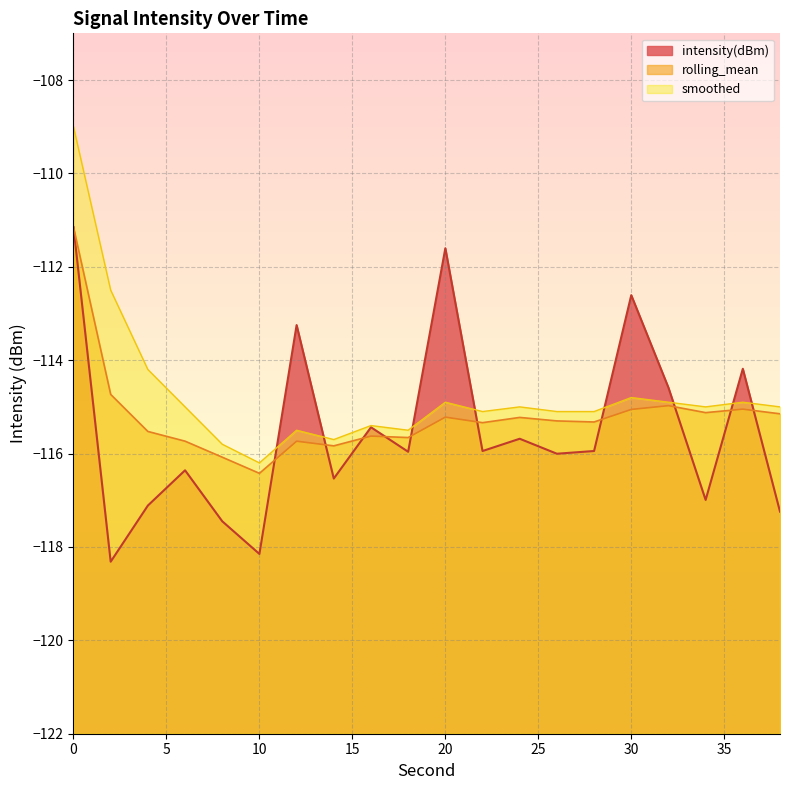

The value of intensity(dBm) at 34 is -117.0. True or false?

True